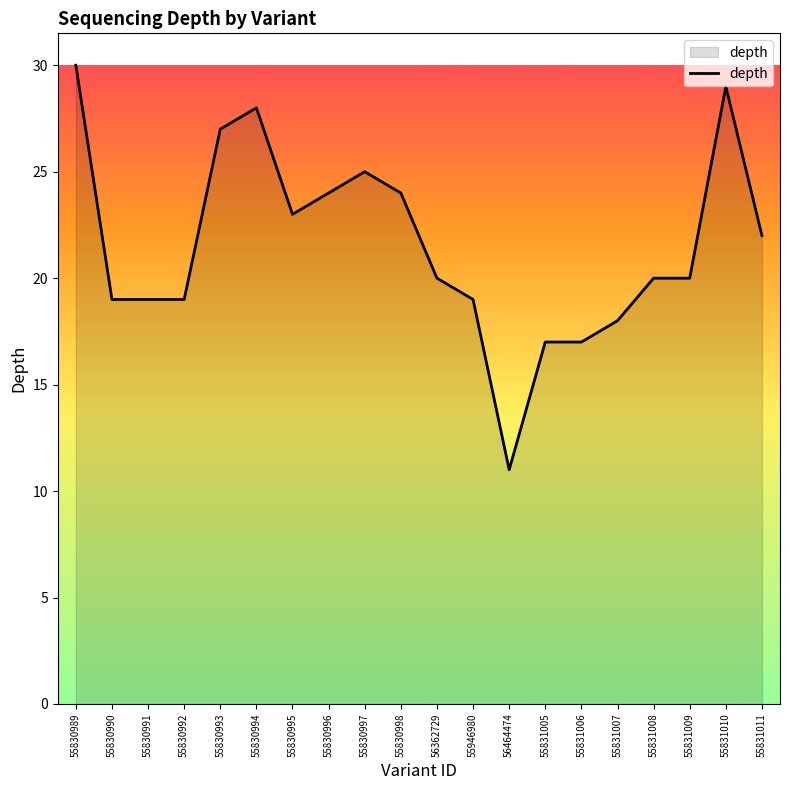

True or false: there are more than 2 points higher than both neighbors.

True